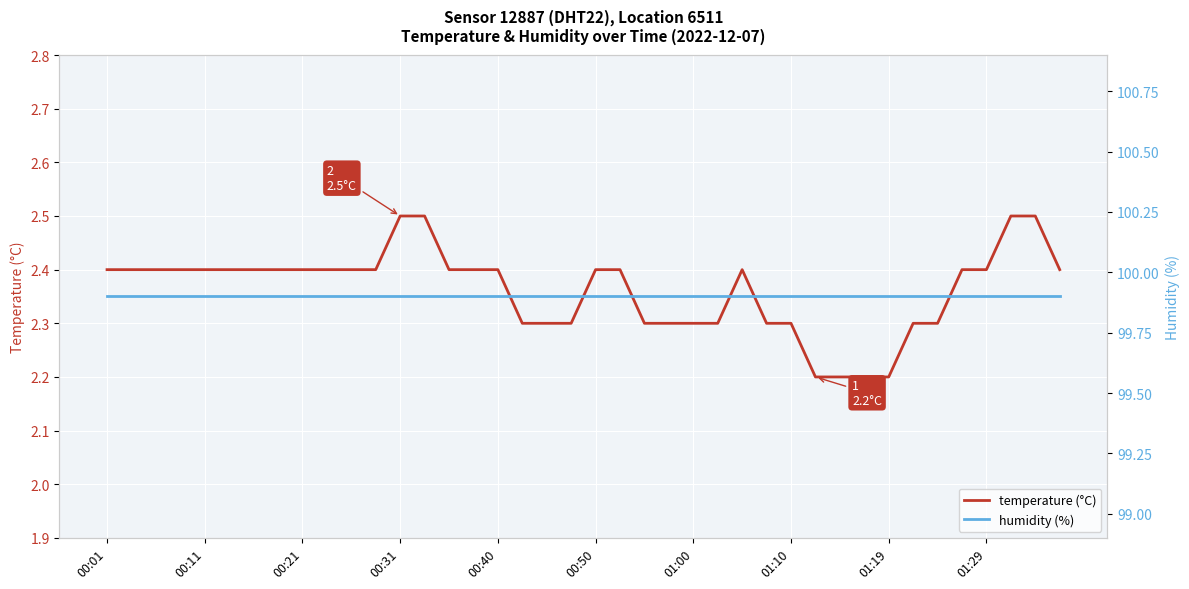

What is the highest value of the temperature (°C) series?

2.5